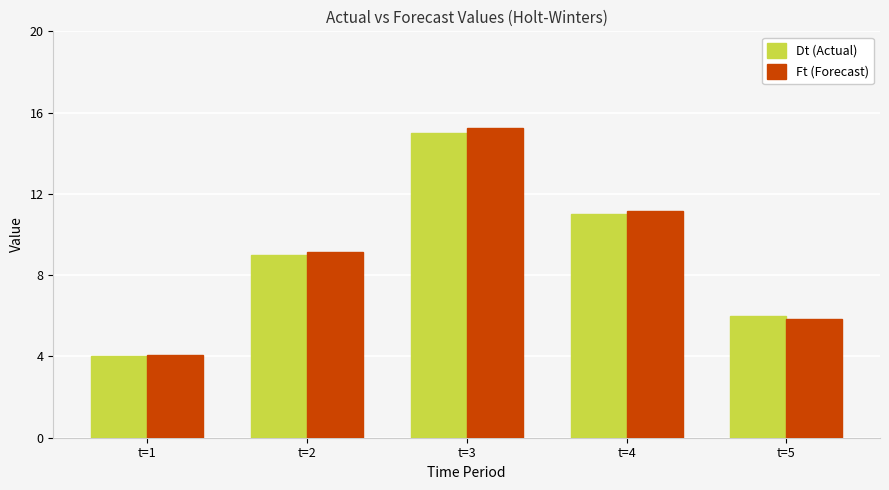

At which label is Ft (Forecast) closest to 9?

t=2